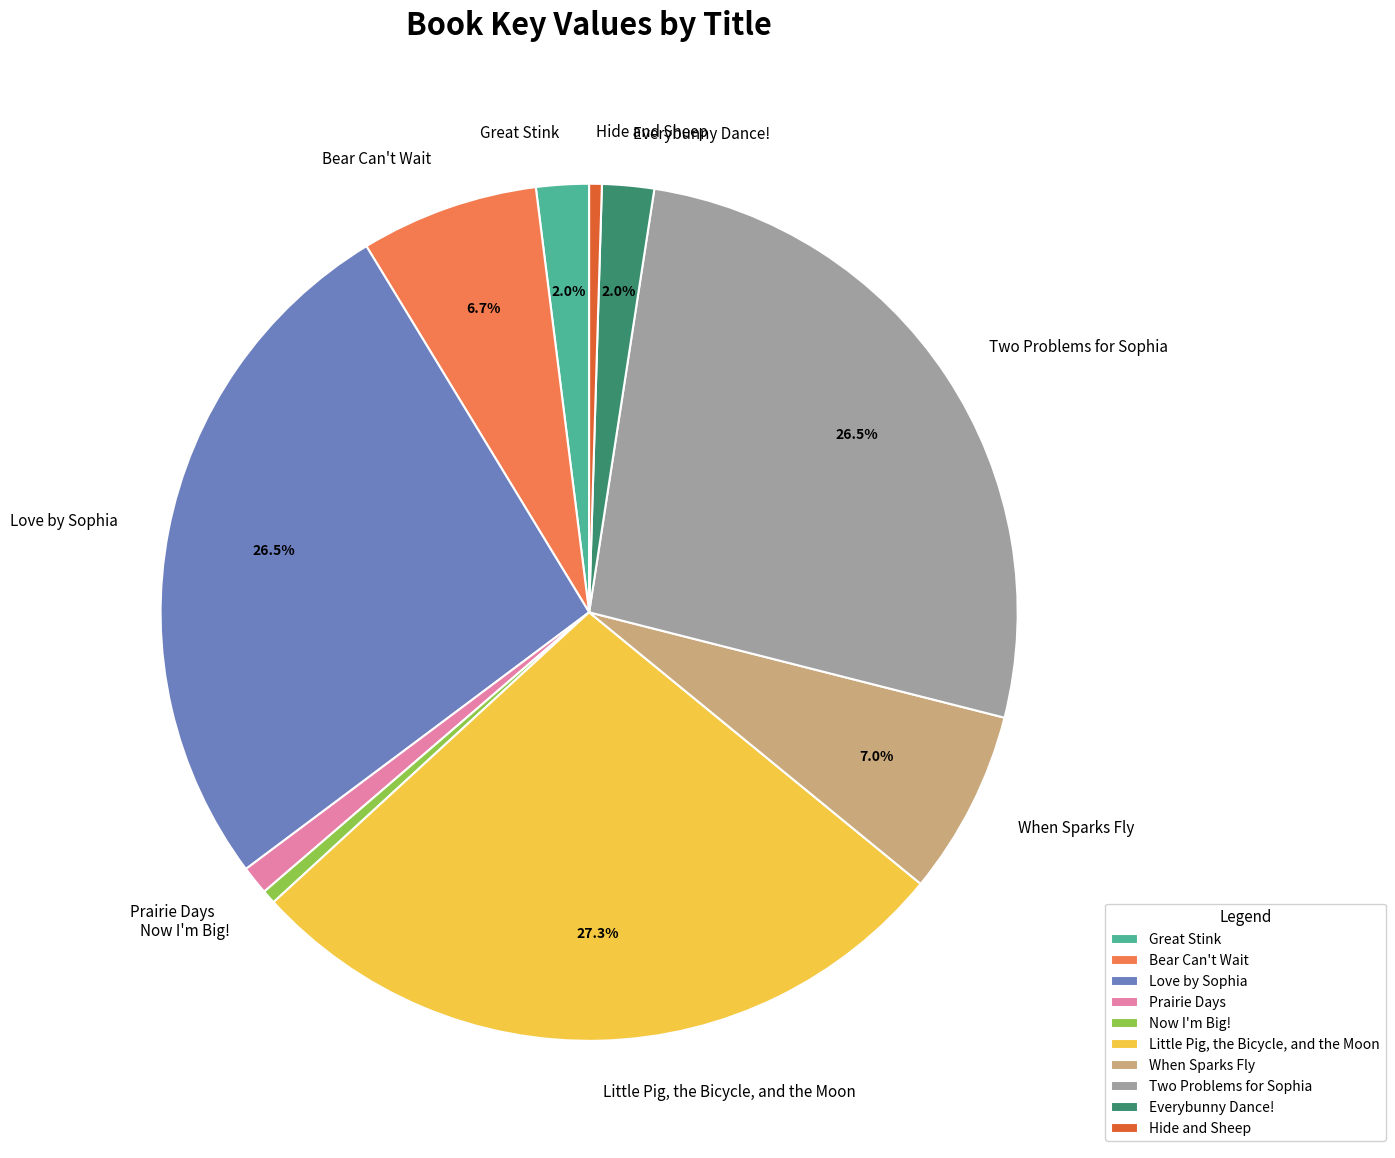

Count the number of slices in the pie.

10